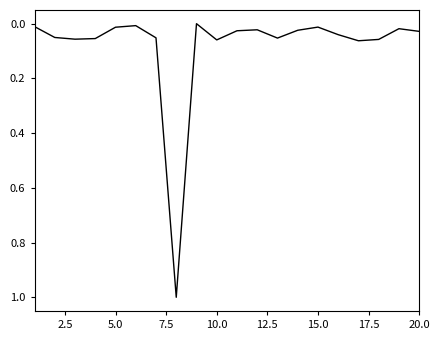

What is the greatest value displayed?

1.0